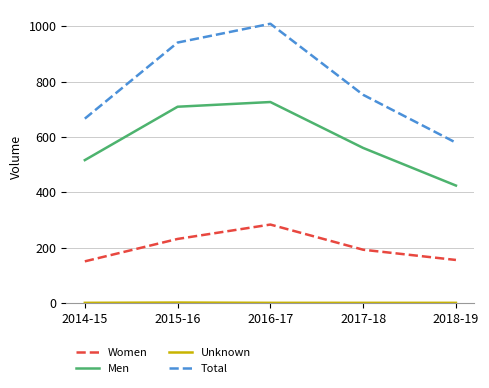

The value of Men at 2015-16 is 1113. True or false?

False